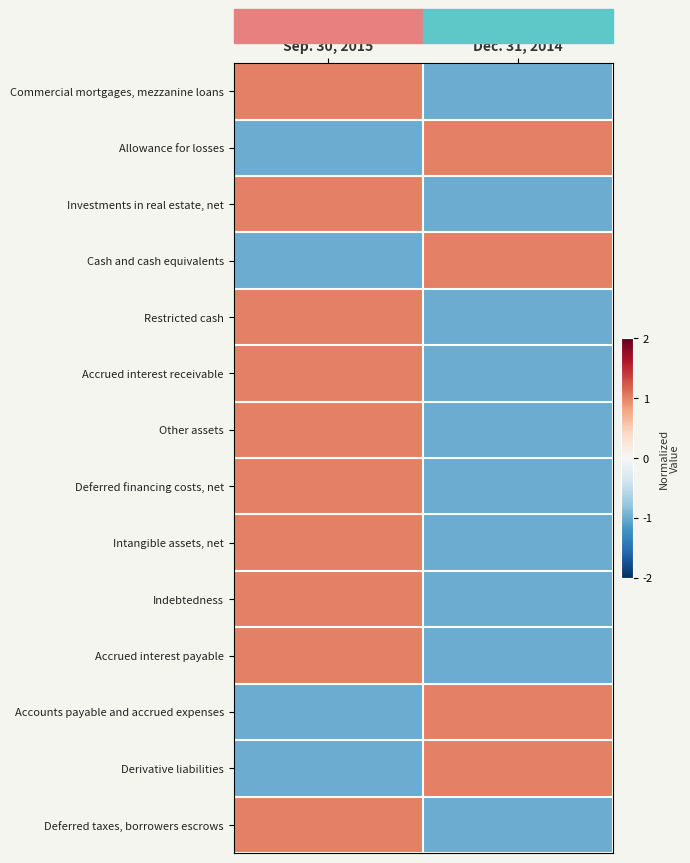

What is the minimum value shown in the chart?

-1